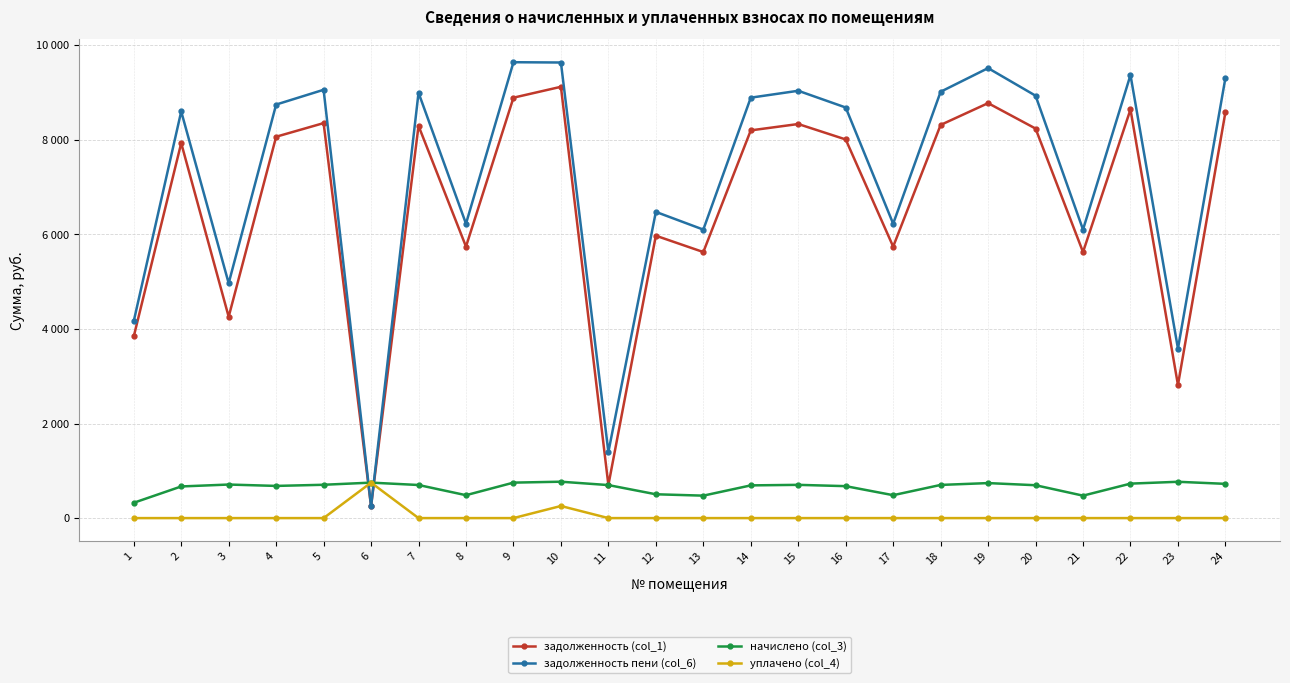

Is this an area chart (filled region under the line)?

No